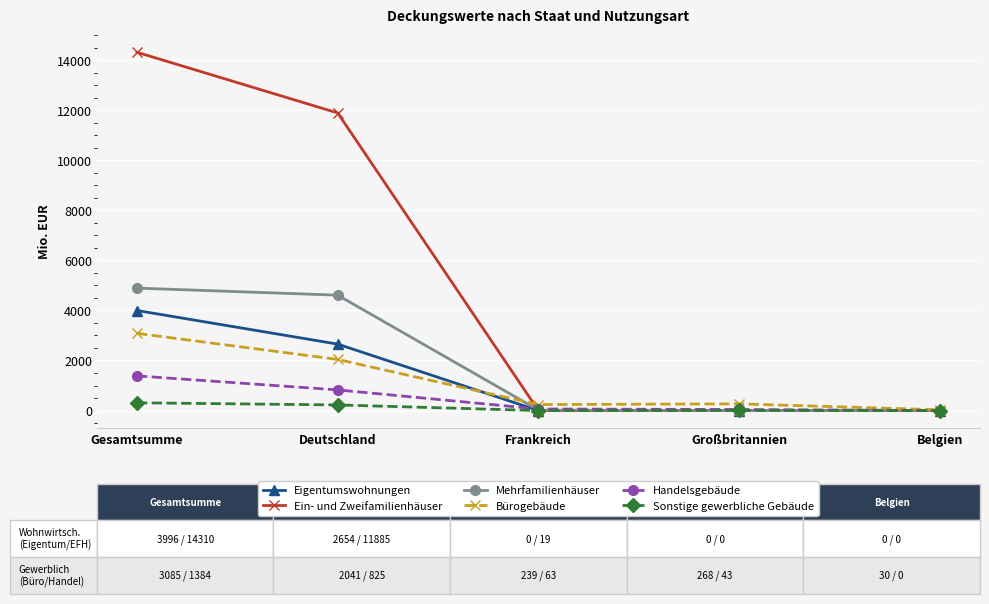

What is the difference between the maximum and minimum values in the Eigentumswohnungen series?

3996.0